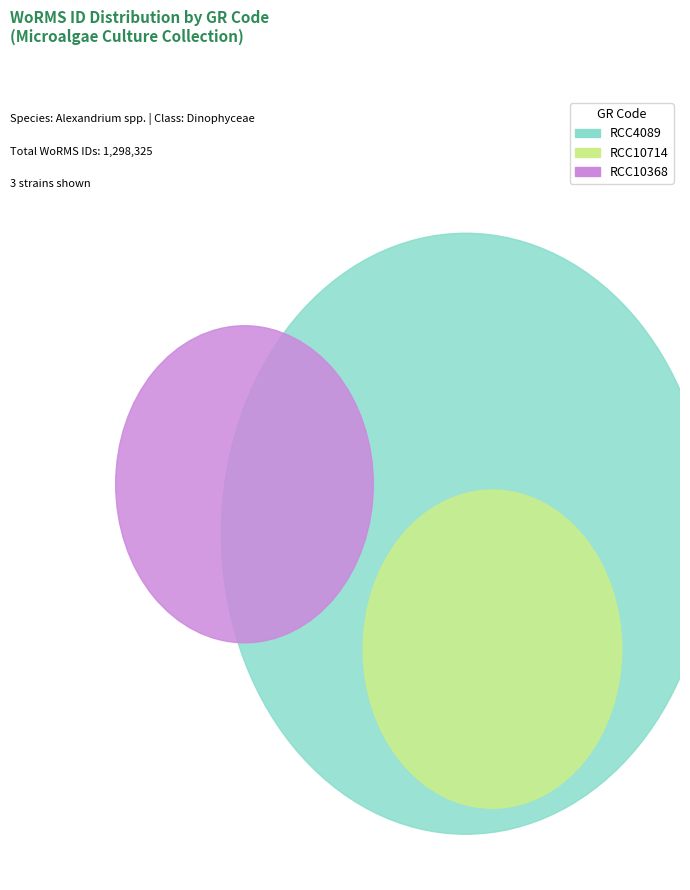

What percentage do RCC4089 and RCC10714 together represent?

82.1%